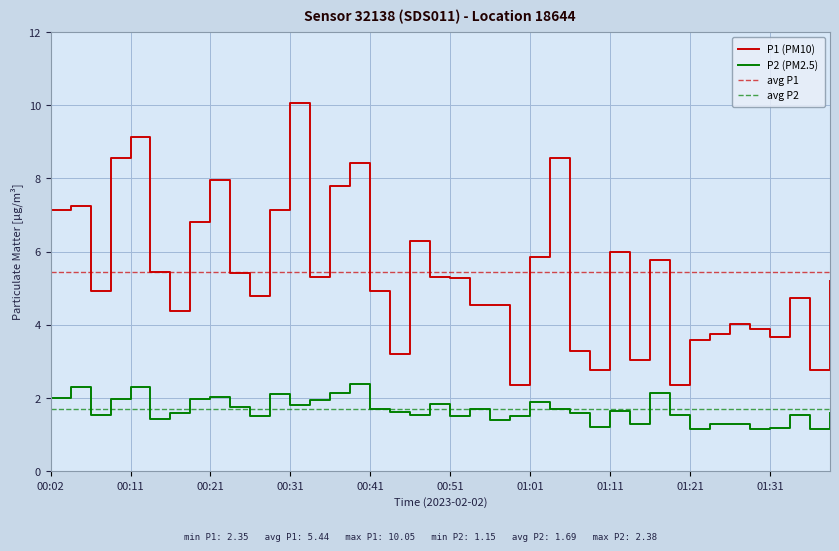

Rank the categories by P1 (PM10) value from highest to lowest.

00:31, 00:11, 00:09, 01:04, 00:39, 00:21, 00:36, 00:04, 00:29, 00:02, 00:19, 00:46, 01:11, 01:01, 01:16, 00:14, 00:24, 00:34, 00:49, 00:51, 01:38, 00:07, 00:41, 00:26, 01:33, 00:54, 00:56, 00:16, 01:26, 01:28, 01:23, 01:31, 01:21, 01:06, 00:44, 01:13, 01:08, 01:36, 00:59, 01:18